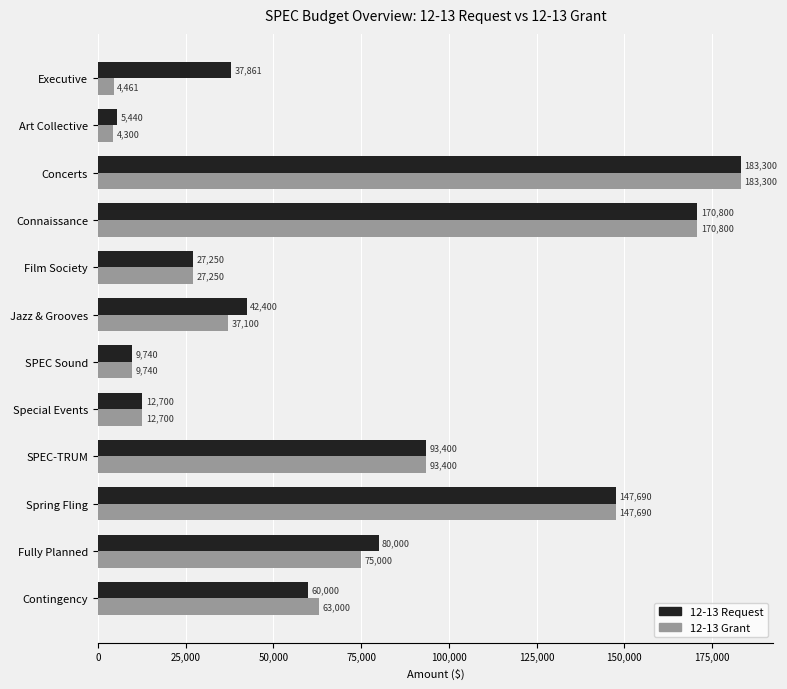

What is the minimum value shown in the chart?

4300